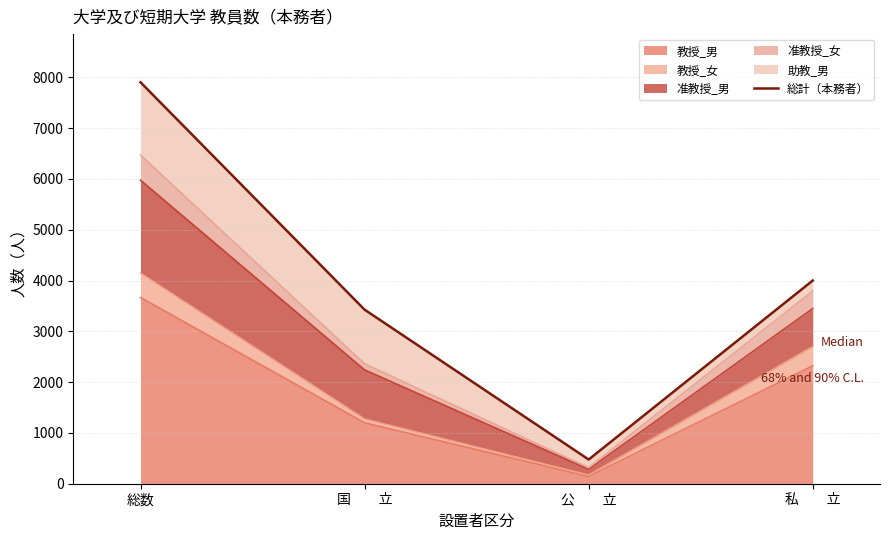

Where is the data nearest to the value 4189?

私　　立